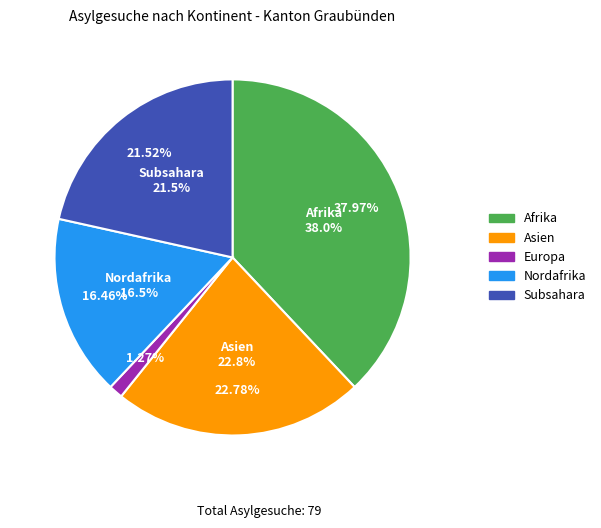

What is the largest slice in the pie chart?

Afrika